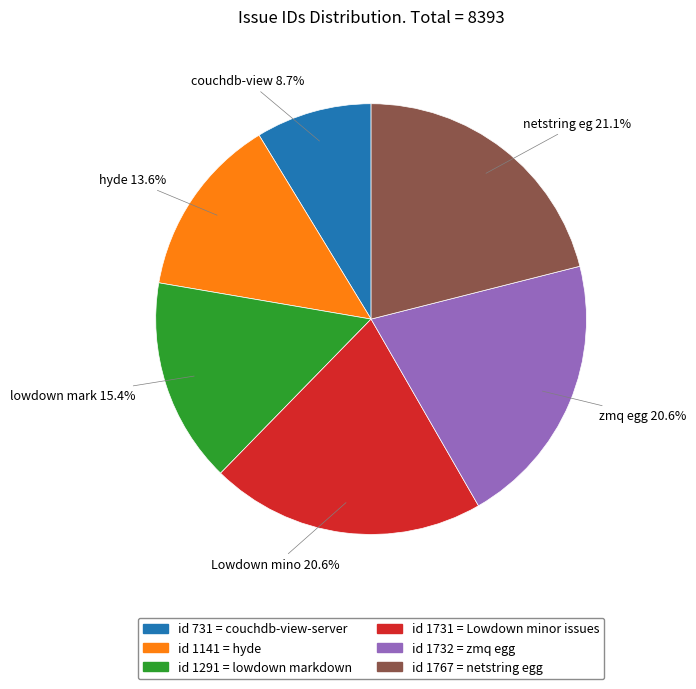

Is there a majority slice in this chart?

No